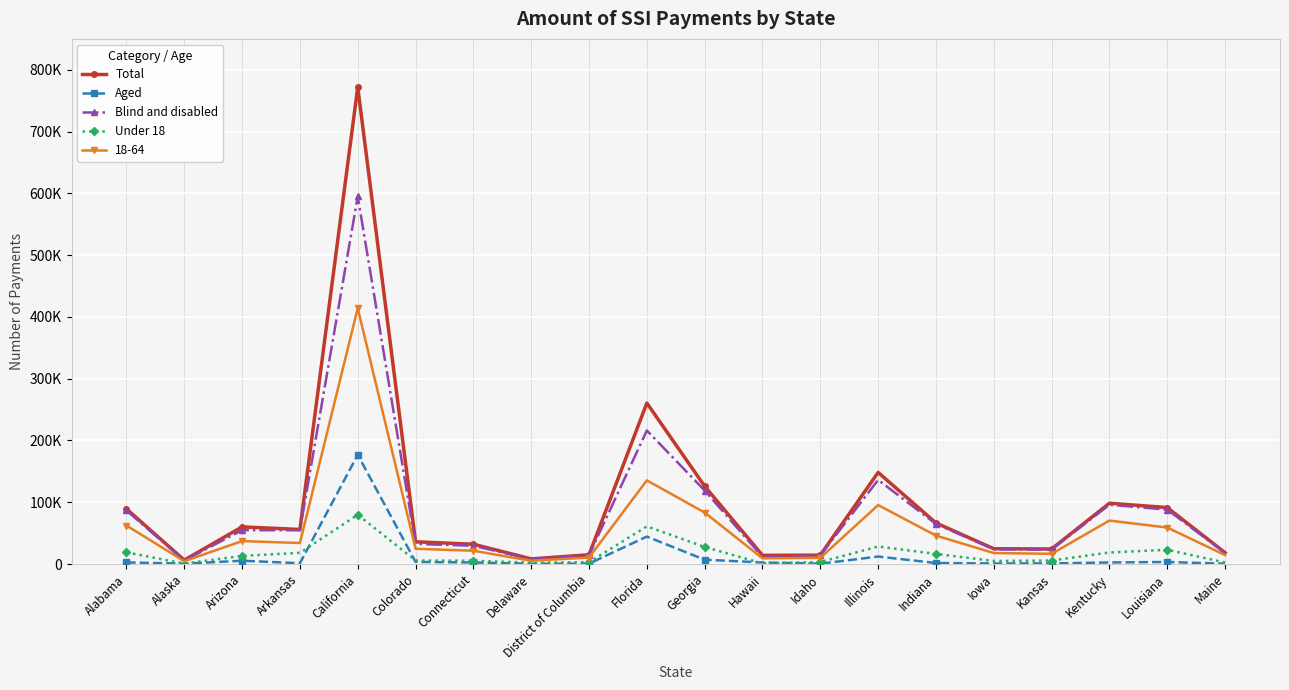

Which series has the largest range (max minus min)?

Total